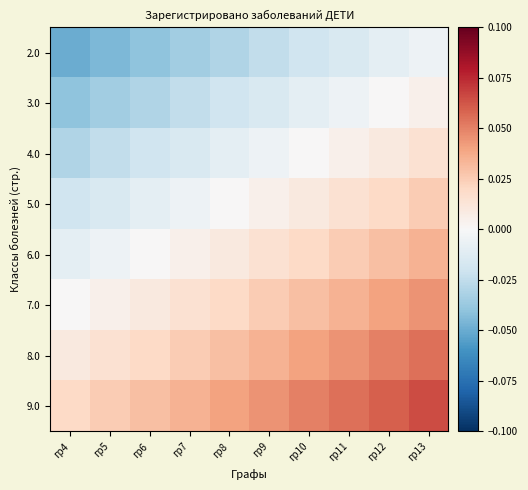

Reading left to right, transcribe all the data shown in this chart.

2.0: гр4=-0.1	гр5=-0.0	гр6=-0.0	гр7=-0.0	гр8=-0.0	гр9=-0.0	гр10=-0.0	гр11=-0.0	гр12=-0.0	гр13=-0.0
3.0: гр4=-0.0	гр5=-0.0	гр6=-0.0	гр7=-0.0	гр8=-0.0	гр9=-0.0	гр10=-0.0	гр11=-0.0	гр12=0.0	гр13=0.0
4.0: гр4=-0.0	гр5=-0.0	гр6=-0.0	гр7=-0.0	гр8=-0.0	гр9=-0.0	гр10=0.0	гр11=0.0	гр12=0.0	гр13=0.0
5.0: гр4=-0.0	гр5=-0.0	гр6=-0.0	гр7=-0.0	гр8=0.0	гр9=0.0	гр10=0.0	гр11=0.0	гр12=0.0	гр13=0.0
6.0: гр4=-0.0	гр5=-0.0	гр6=0.0	гр7=0.0	гр8=0.0	гр9=0.0	гр10=0.0	гр11=0.0	гр12=0.0	гр13=0.0
7.0: гр4=0.0	гр5=0.0	гр6=0.0	гр7=0.0	гр8=0.0	гр9=0.0	гр10=0.0	гр11=0.0	гр12=0.0	гр13=0.0
8.0: гр4=0.0	гр5=0.0	гр6=0.0	гр7=0.0	гр8=0.0	гр9=0.0	гр10=0.0	гр11=0.0	гр12=0.1	гр13=0.1
9.0: гр4=0.0	гр5=0.0	гр6=0.0	гр7=0.0	гр8=0.0	гр9=0.0	гр10=0.1	гр11=0.1	гр12=0.1	гр13=0.1